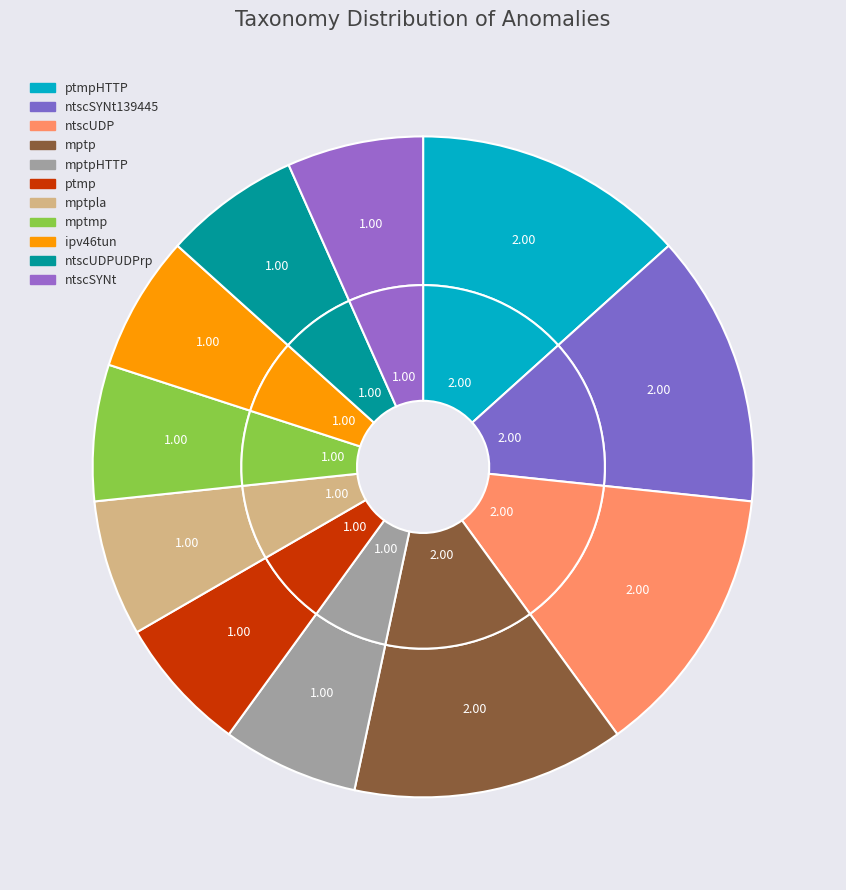

Is it true that ntscSYNt139445 is 13% of the pie?

True